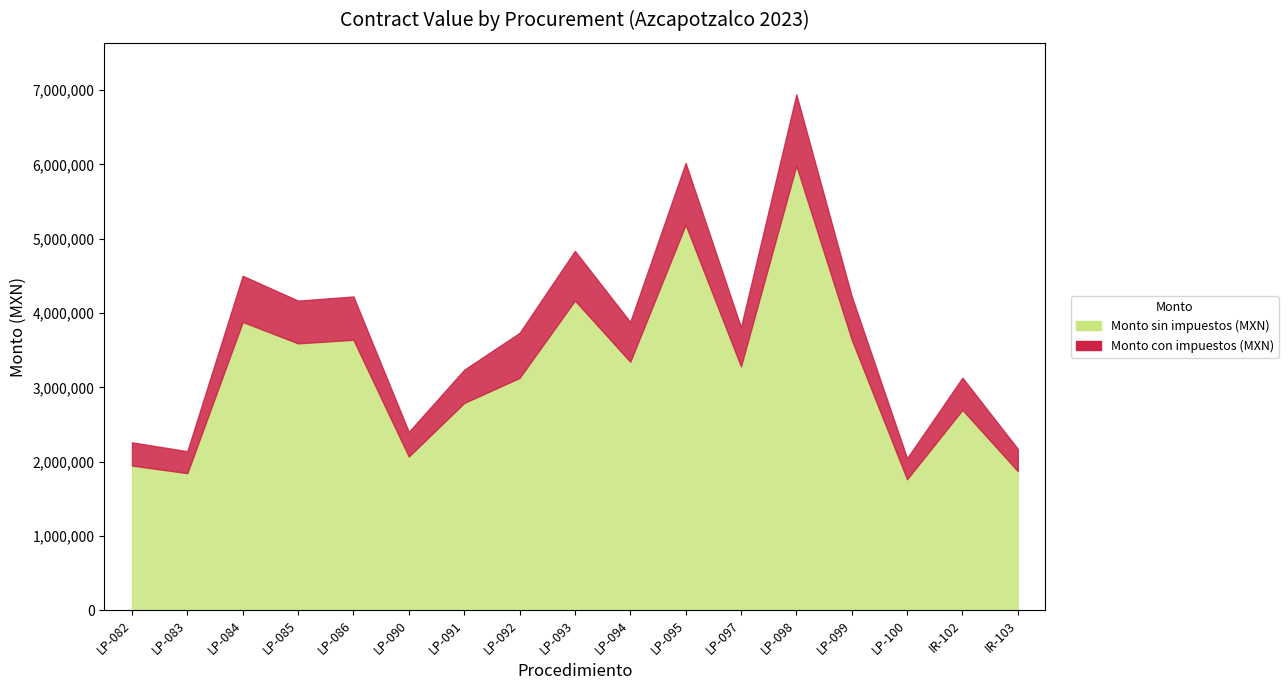

What is the highest value of the Monto sin impuestos (MXN) series?

5984848.7